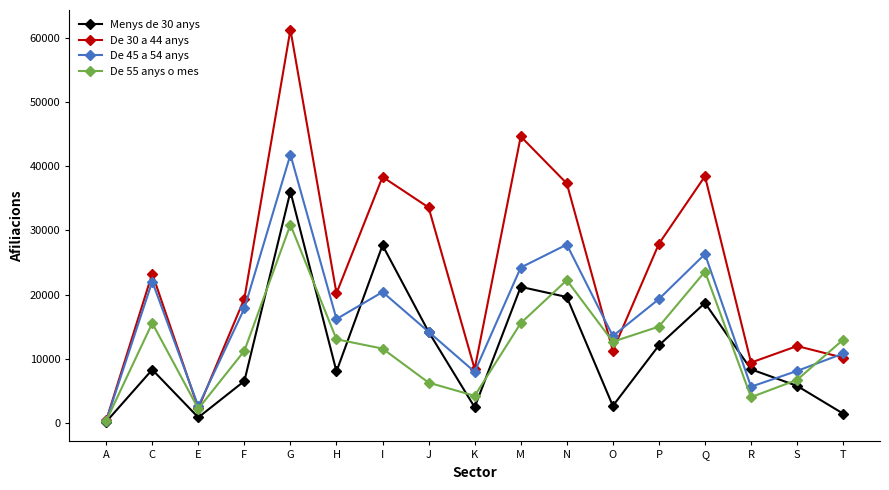

Which series has the largest total across all categories?

De 30 a 44 anys